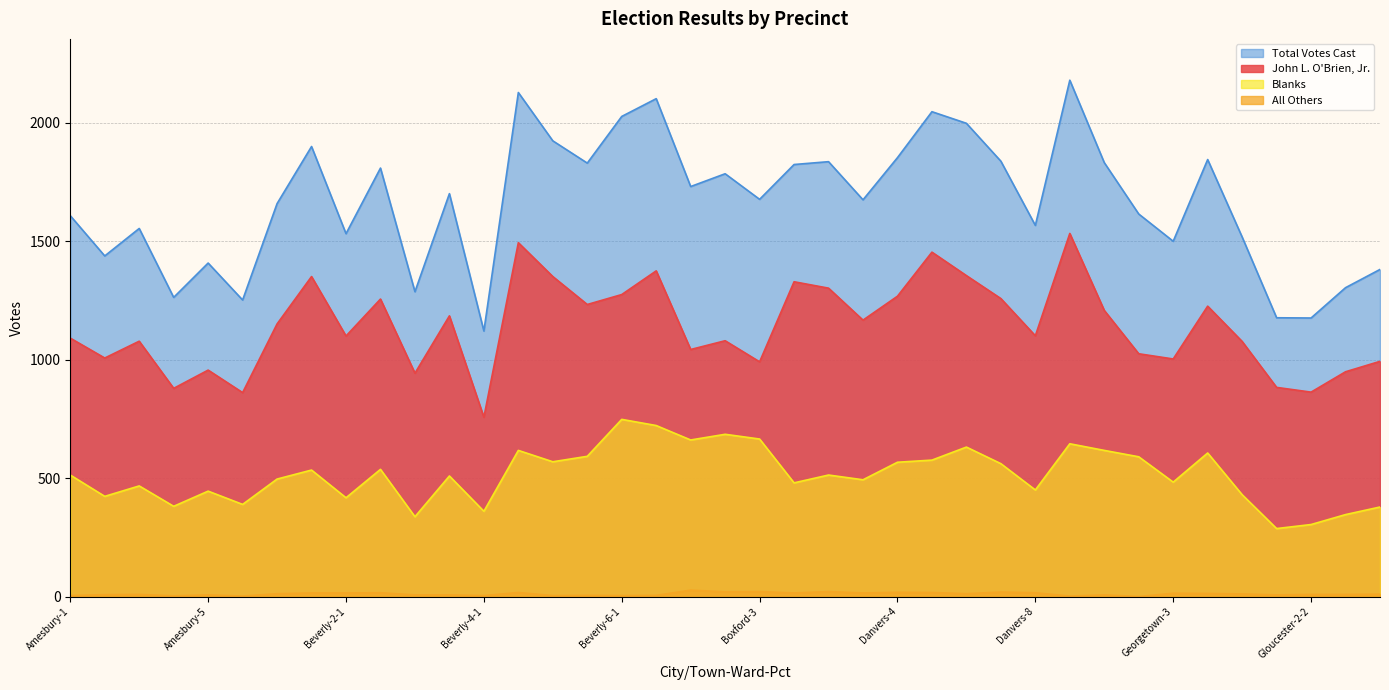

What position from the left is Georgetown-3?

33